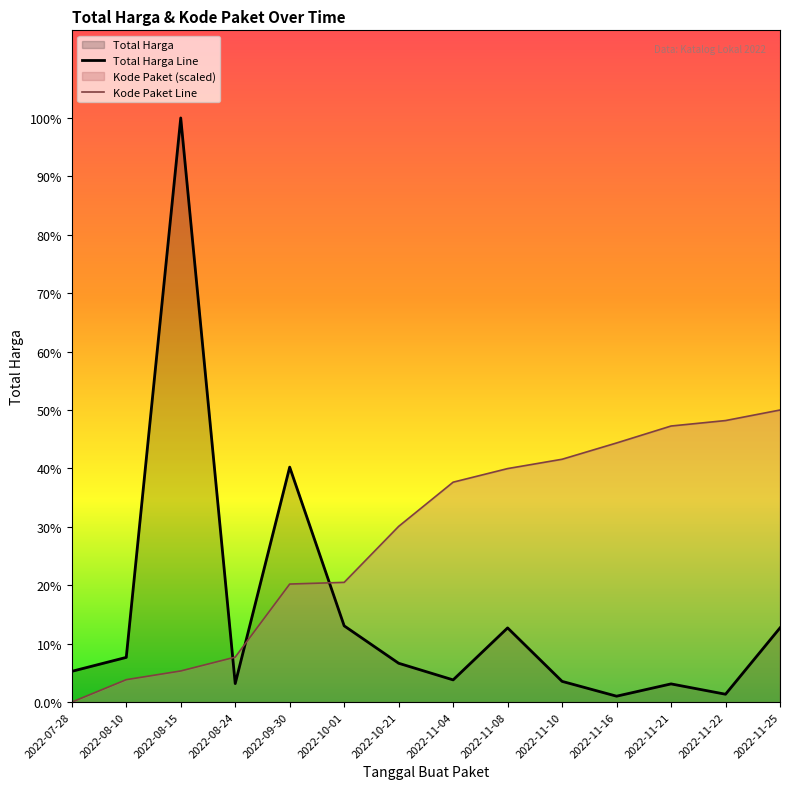

How many distinct data groups are displayed?

2